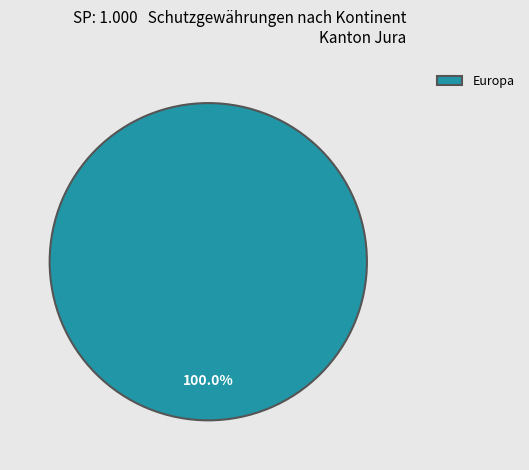

Which slice represents more than half of the pie?

Europa